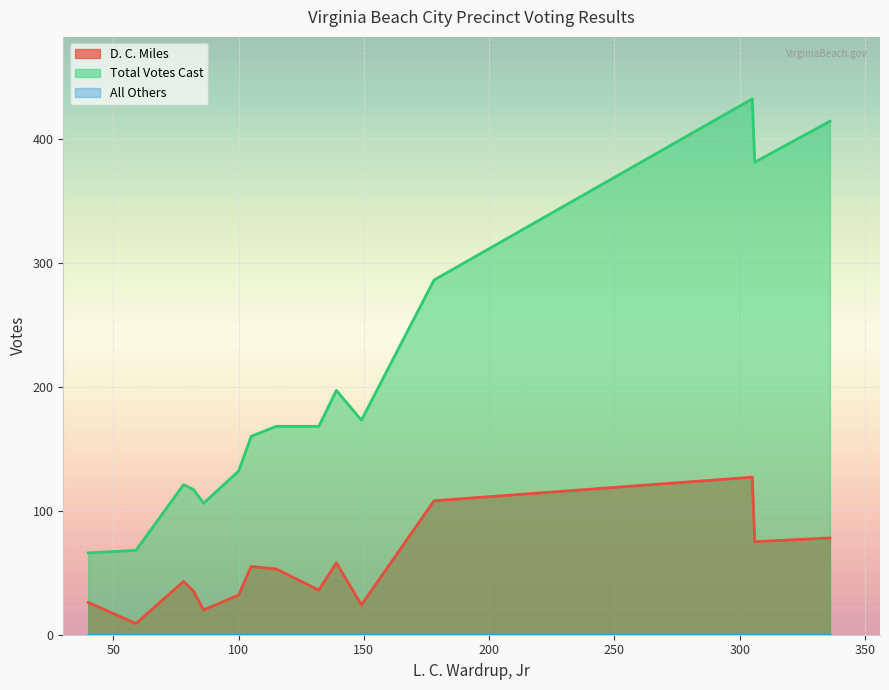

True or false: D. C. Miles and Total Votes Cast cross at least once.

False